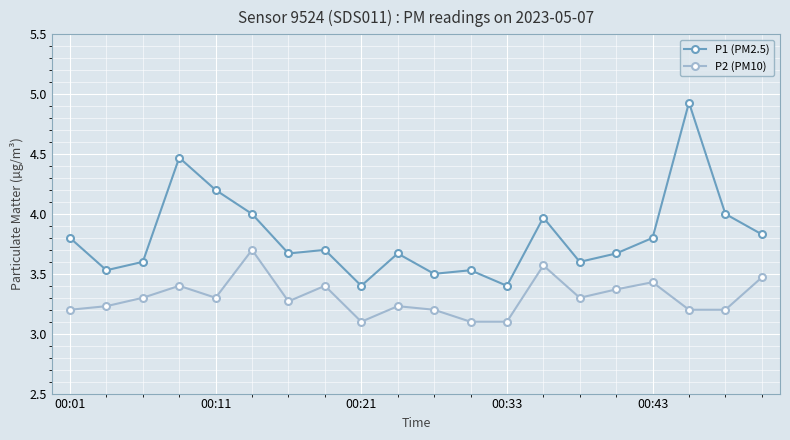

What is the difference between the maximum and minimum values in the P2 (PM10) series?

0.6